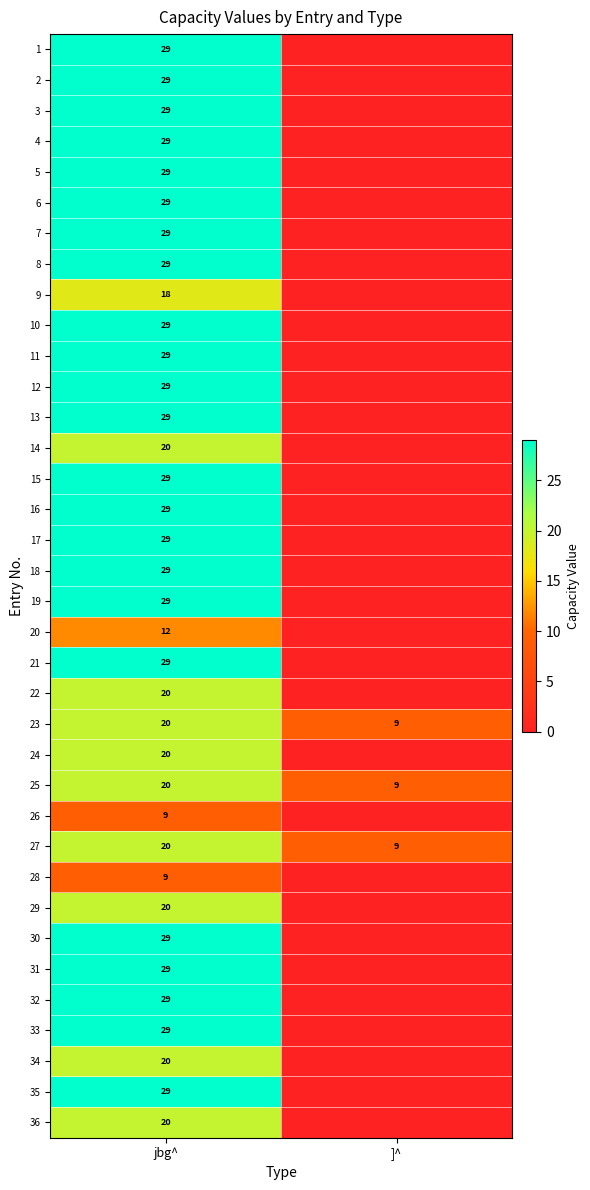

What value does the 23 series have at ]^, to the nearest 5?

10